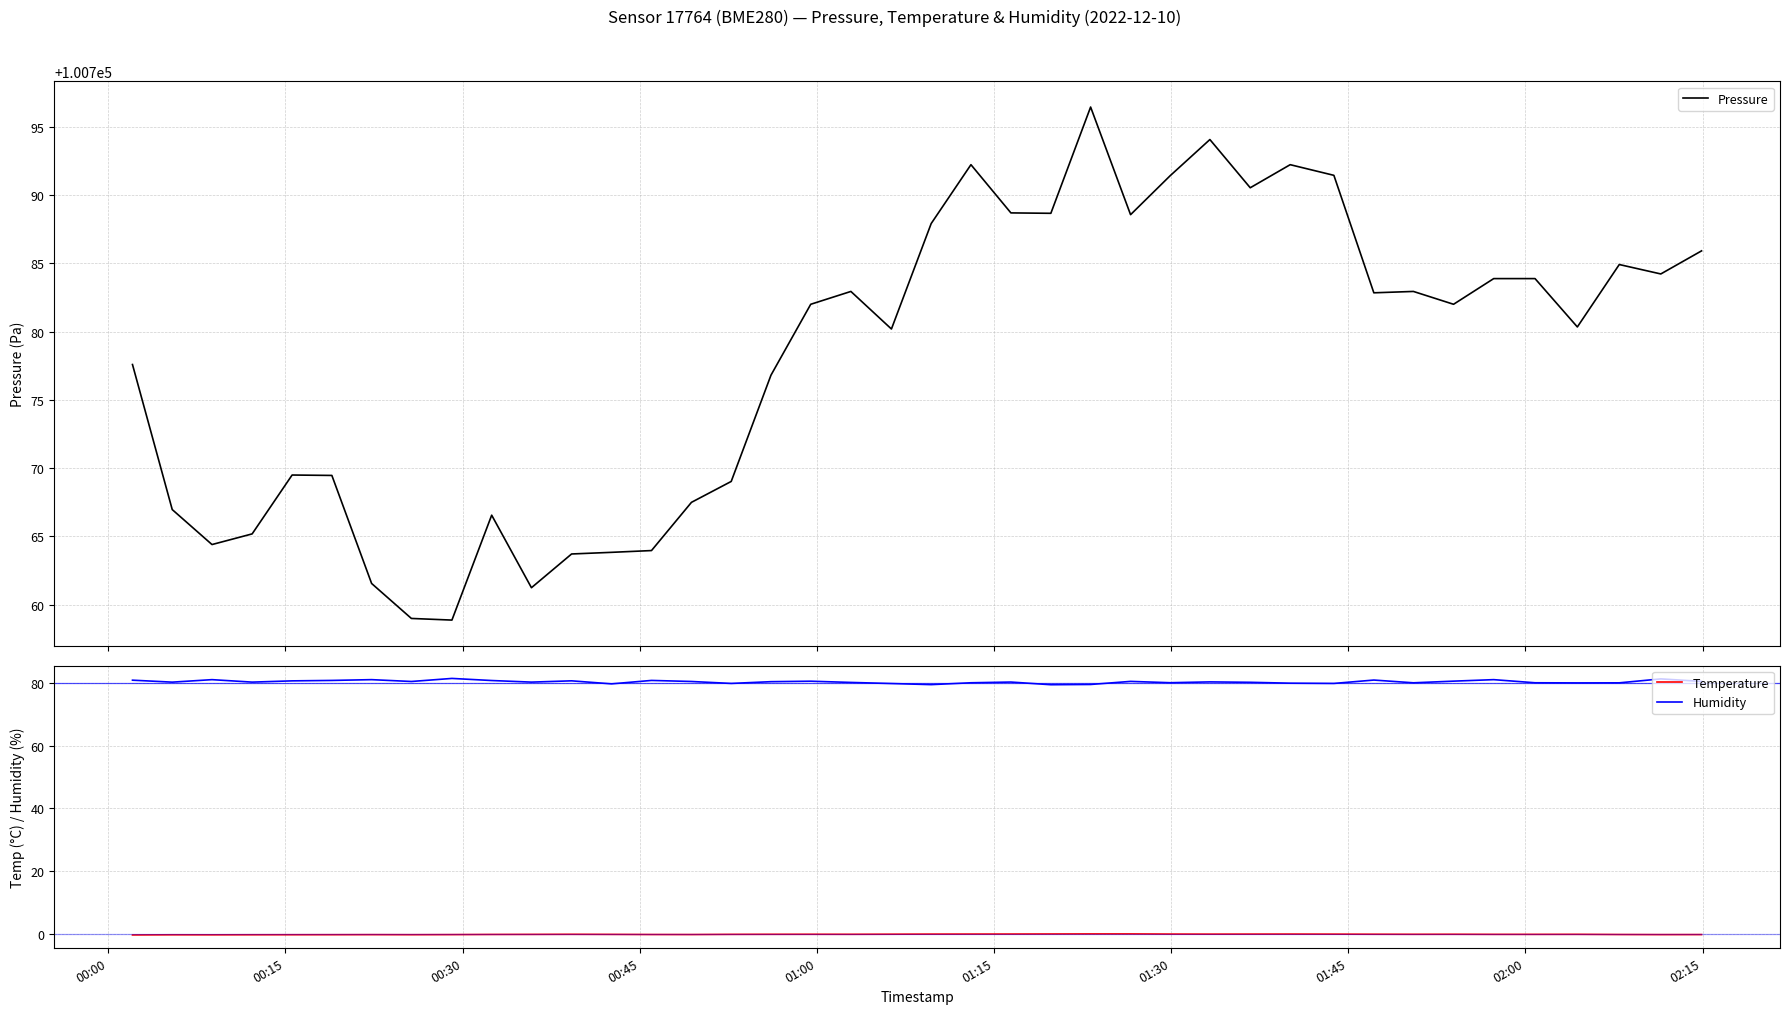

What are all the series names shown in the legend?

Pressure, Temperature, Humidity